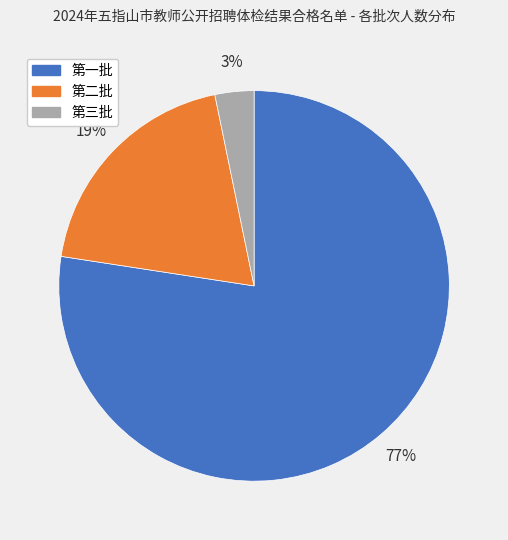

Which category accounts for the majority?

第一批